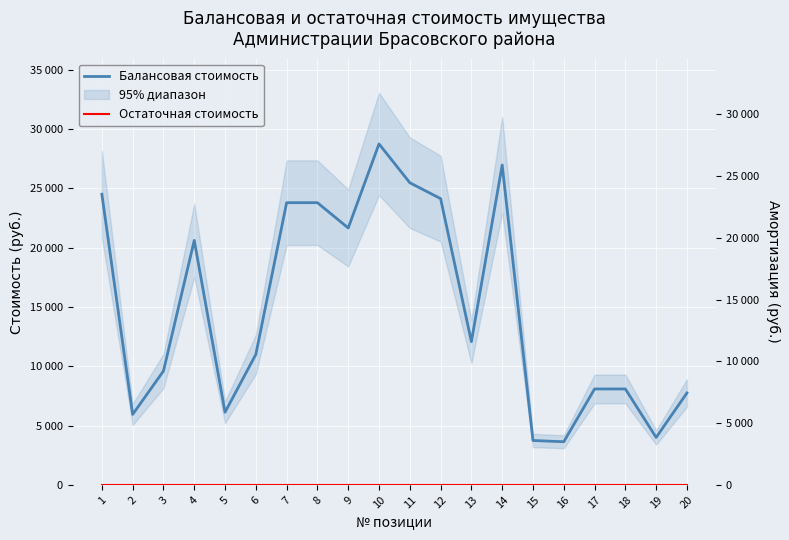

How many categories are shown in the chart?

20